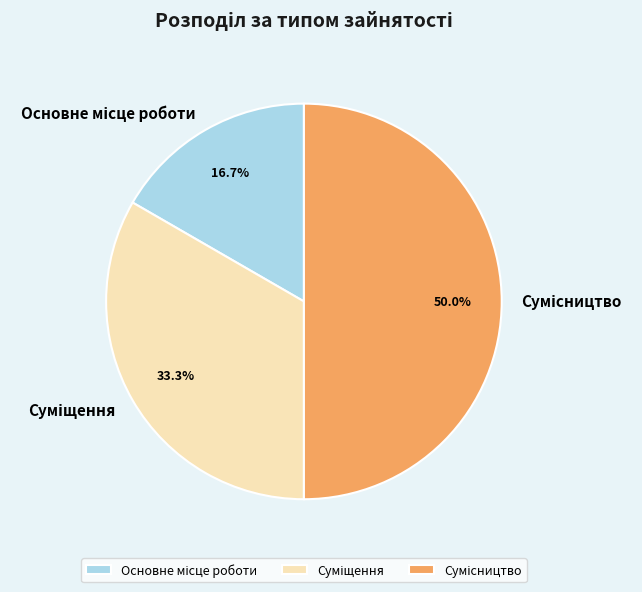

Which category has the biggest portion of the pie?

Сумісництво